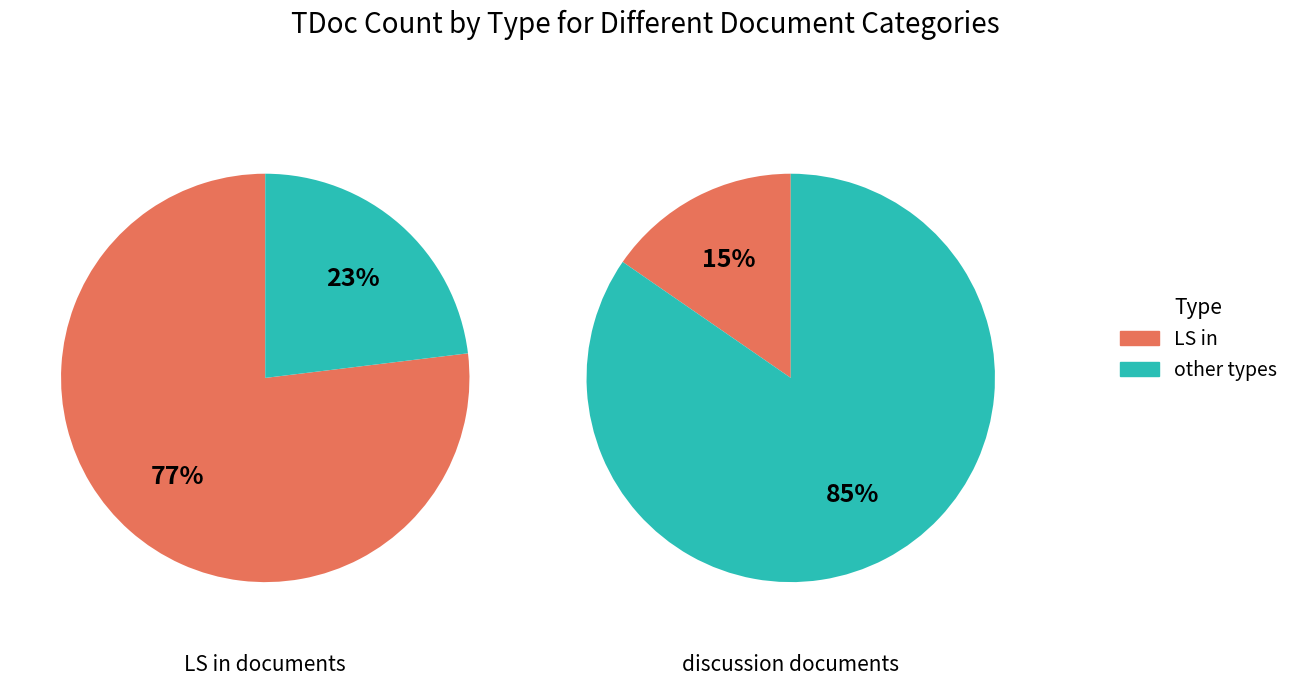

Is there any slice that represents more than half of the pie?

Yes